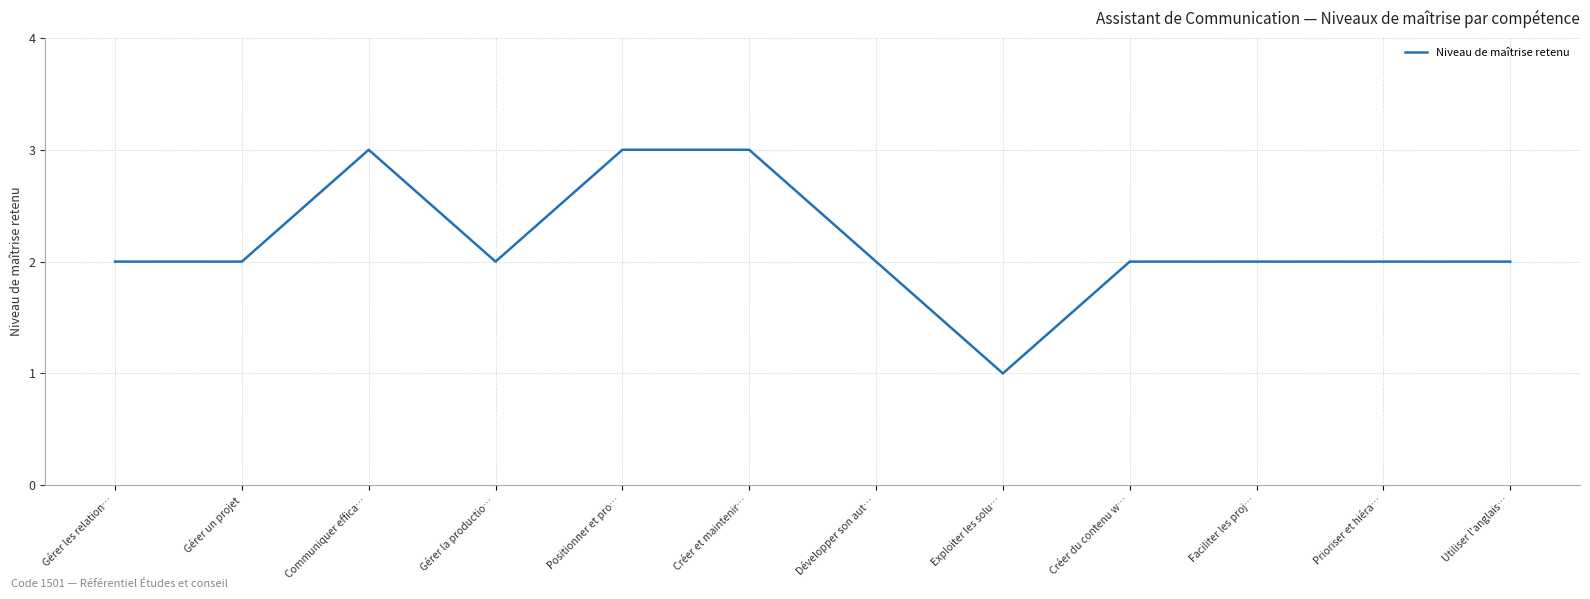

Does the chart display data point markers on the line(s)?

No